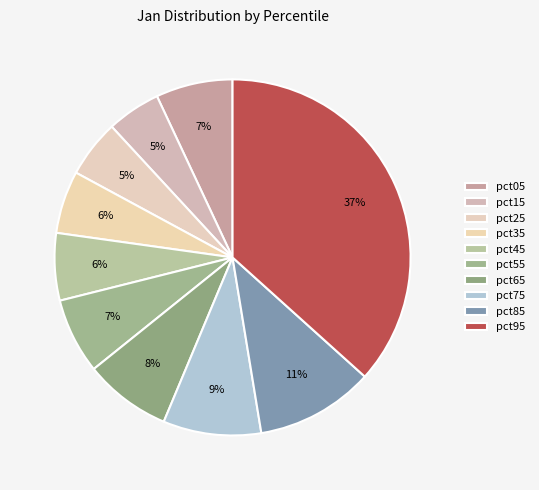

How many slices are in this pie chart?

10